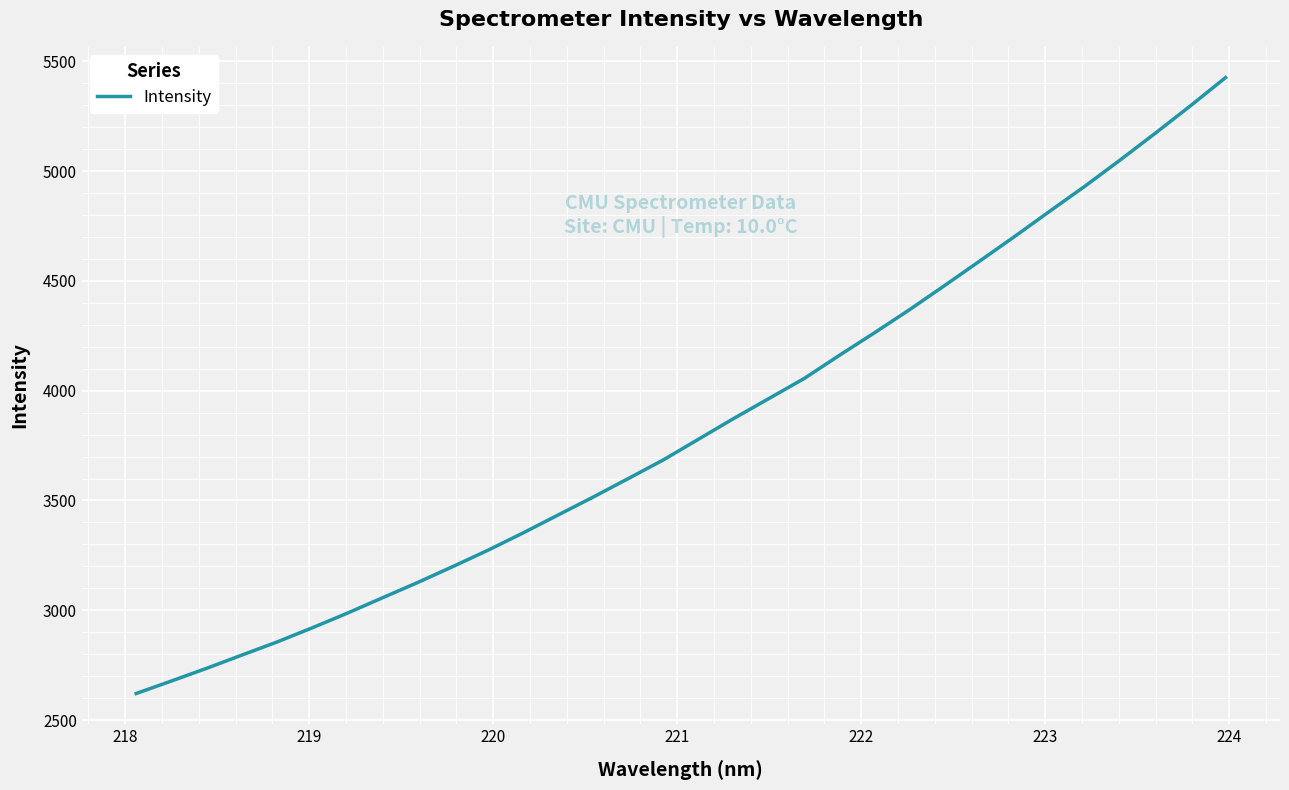

What is the greatest value displayed?

5425.2